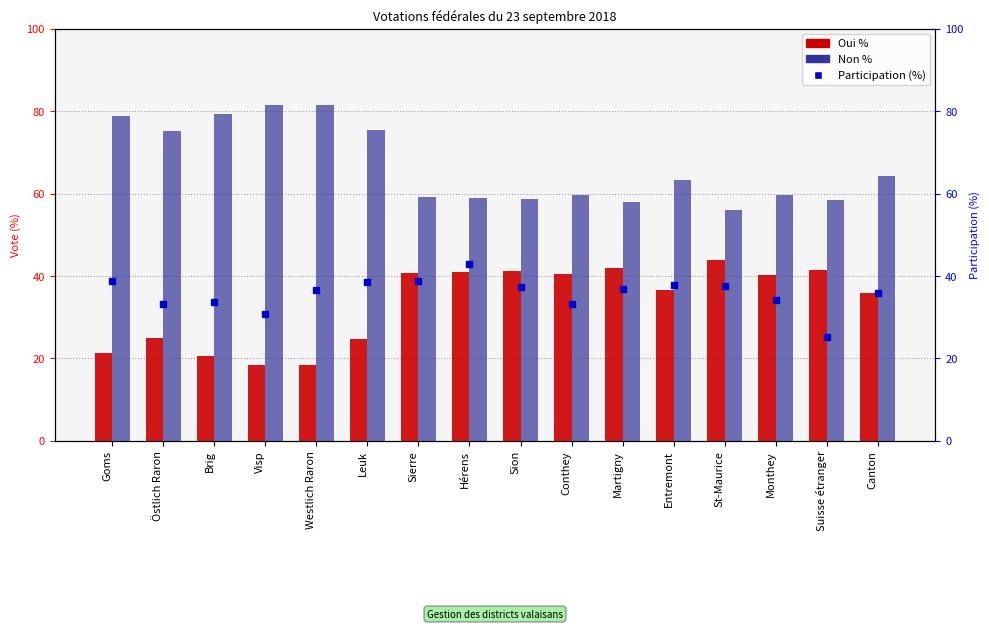

Reading left to right, list all the values displayed in this chart.

Oui %: 21.3	24.9	20.7	18.5	18.5	24.7	40.8	41.0	41.2	40.4	41.9	36.6	44.0	40.4	41.6	35.9
Non %: 78.7	75.1	79.3	81.5	81.5	75.3	59.2	59.0	58.8	59.6	58.1	63.4	56.0	59.6	58.4	64.2
Participation (%): 38.9	33.1	33.6	30.8	36.7	38.6	38.8	43.0	37.2	33.3	36.8	37.7	37.7	34.2	25.1	35.8